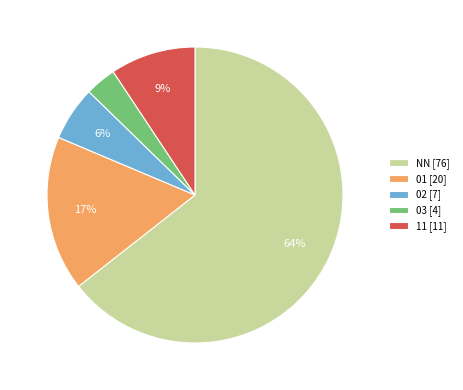

Which slice represents more than half of the pie?

NN